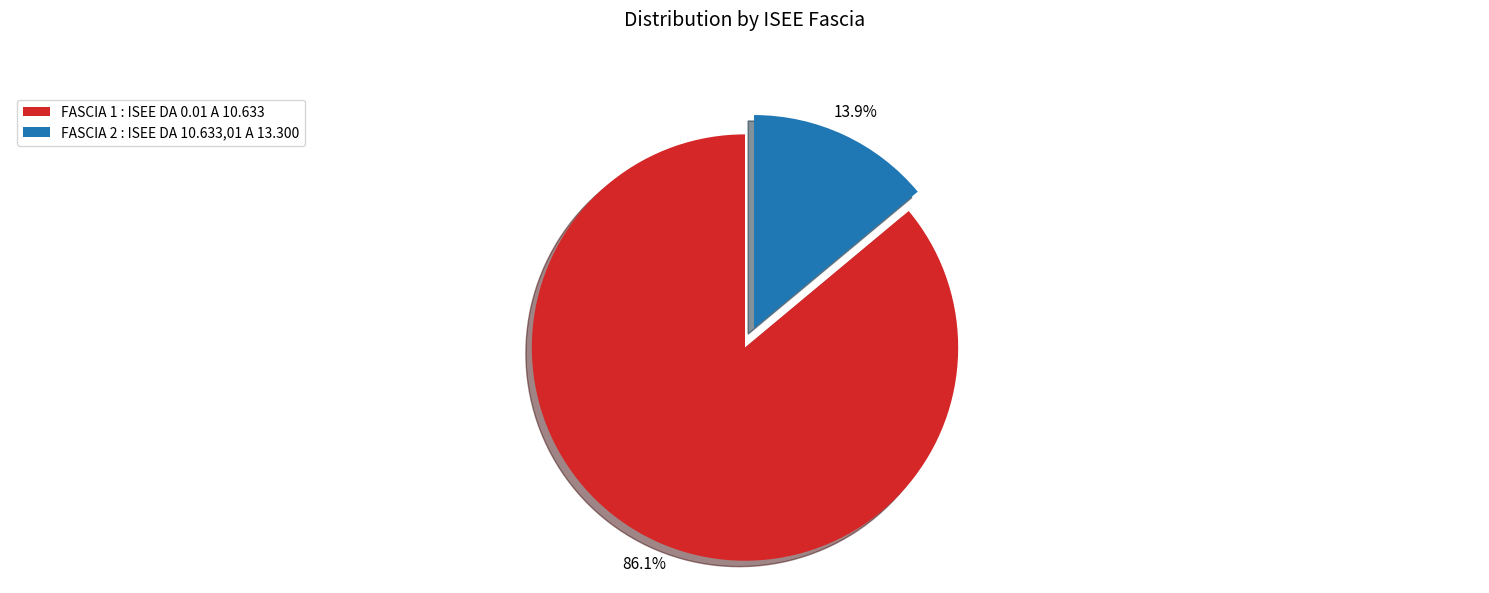

What portion of the pie excludes FASCIA 2 : ISEE DA 10.633,01 A 13.300?

86.1%